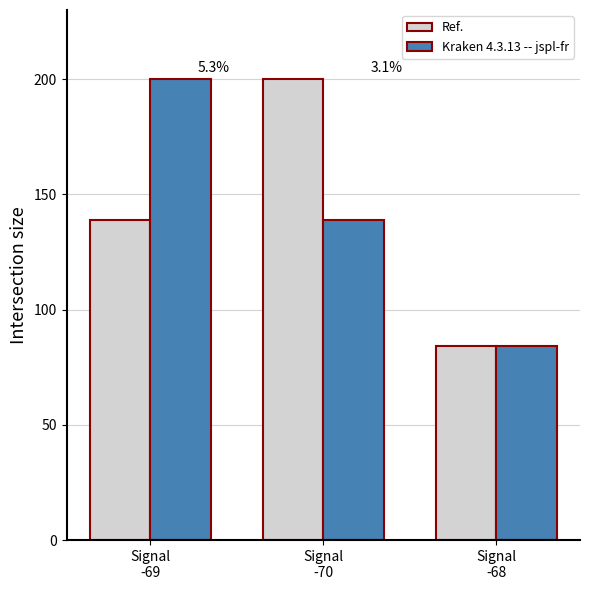

What is the difference between the Kraken 4.3.13 -- jspl-fr values at Signal
-68 and Signal
-69?

116